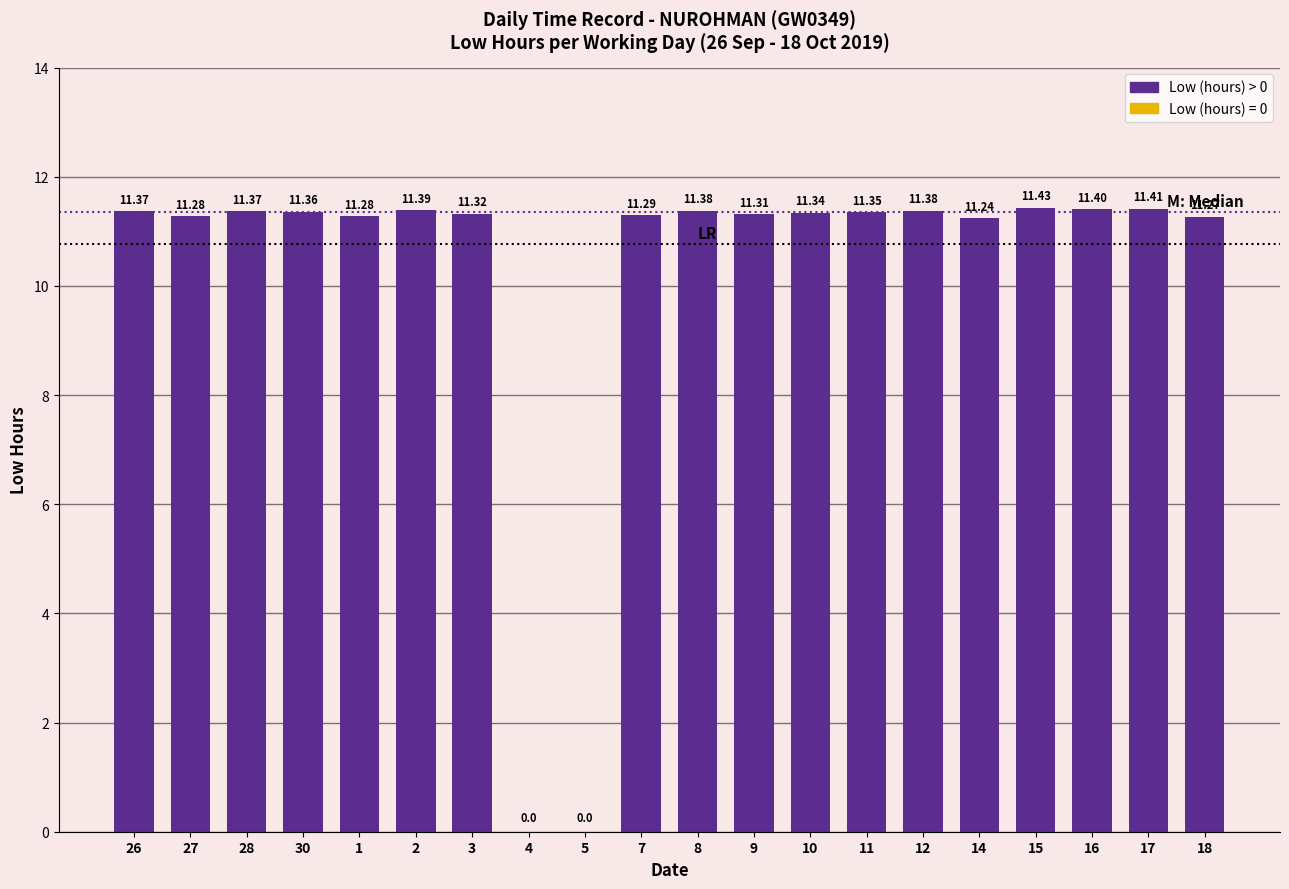

Which has a higher value, 14 or 26?

26